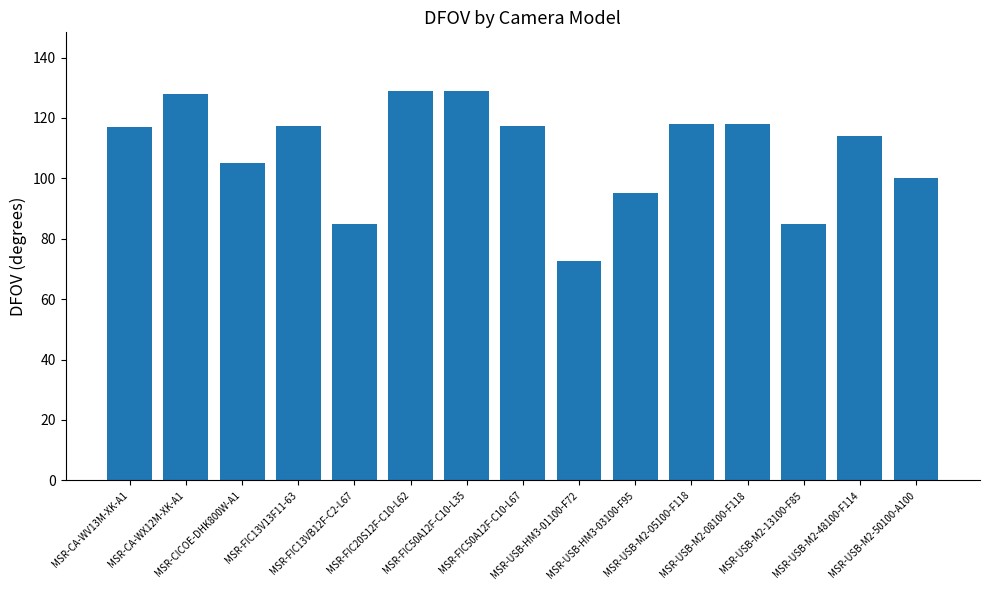

What is the average value?

108.7